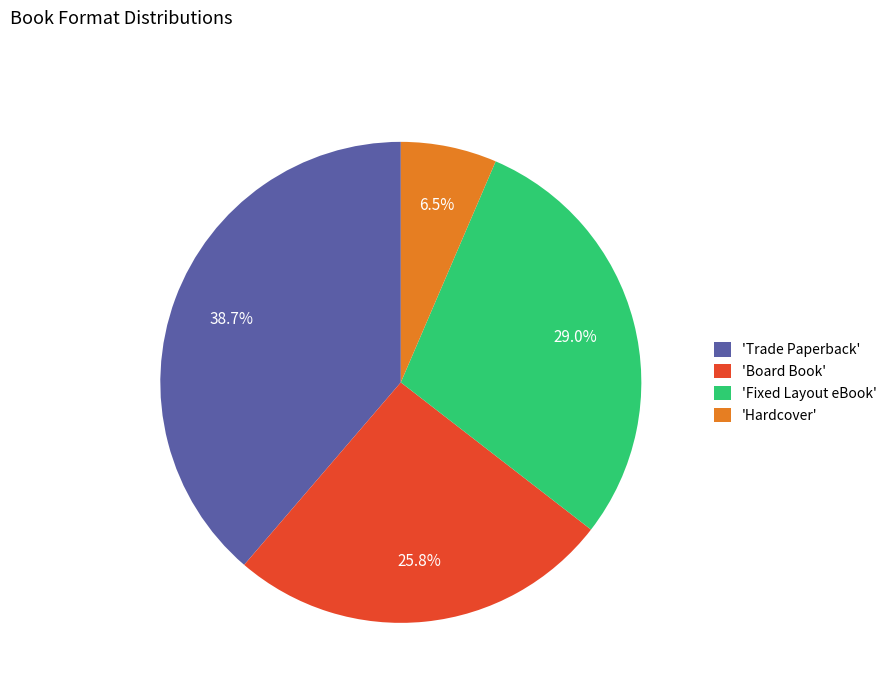

What portion of the pie excludes 'Trade Paperback'?

61.3%